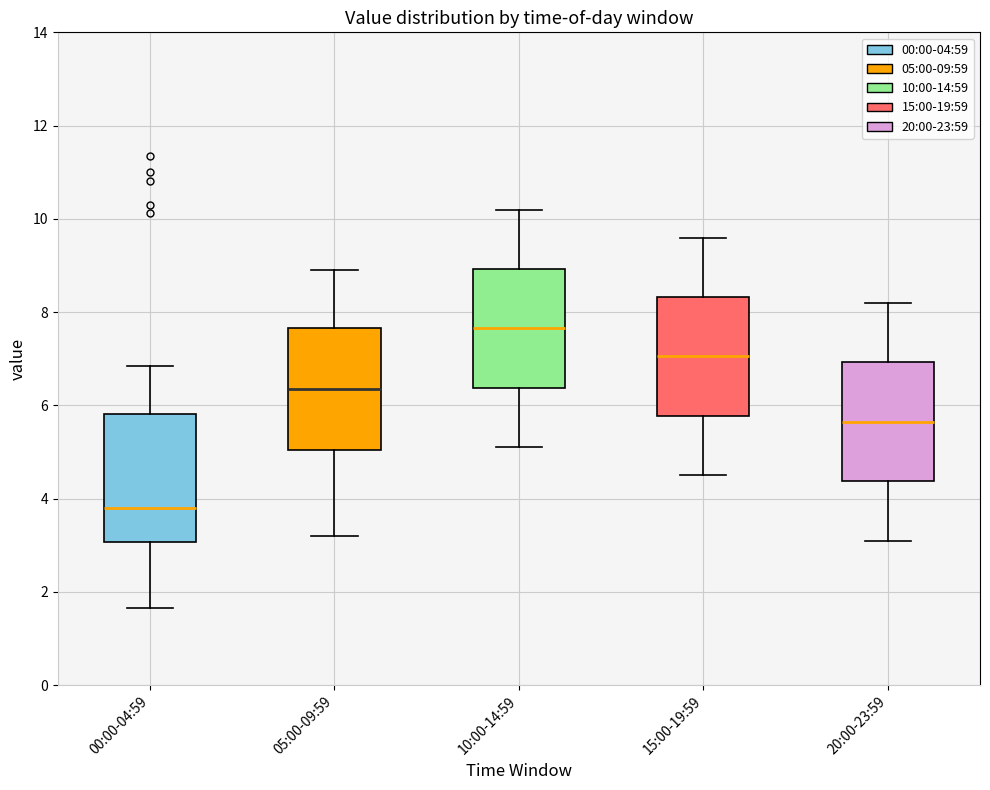

Reading left to right, transcribe this box plot: for each box, give where its median line is, the range the box spans, and where its two whiskers end, as read against the y-axis. The values are not printed on the chart, so give them approximately, as read against the axis.

00:00-04:59: median 3.8, box 3.0 to 5.8, whiskers 1.6 to 6.8
05:00-09:59: median 6.4, box 5.0 to 7.6, whiskers 3.2 to 9.0
10:00-14:59: median 7.6, box 6.4 to 9.0, whiskers 5.2 to 10.2
15:00-19:59: median 7.0, box 5.8 to 8.4, whiskers 4.6 to 9.6
20:00-23:59: median 5.6, box 4.4 to 7.0, whiskers 3.2 to 8.2